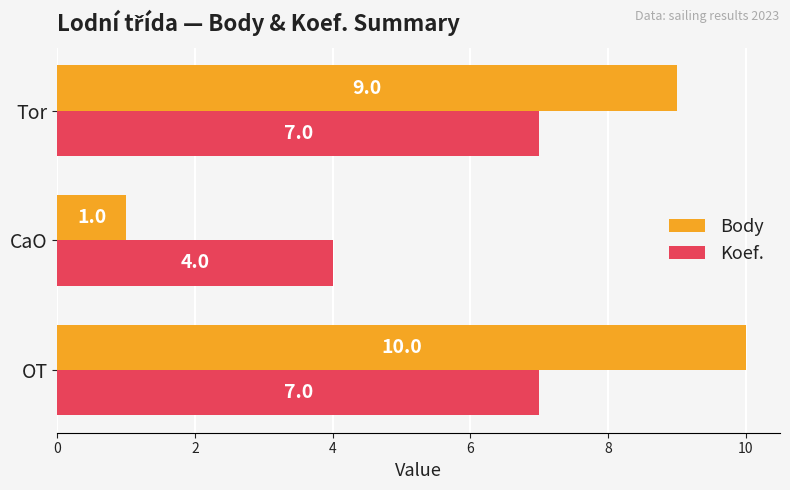

The Koef. series shows 11 at Tor. True or false?

False